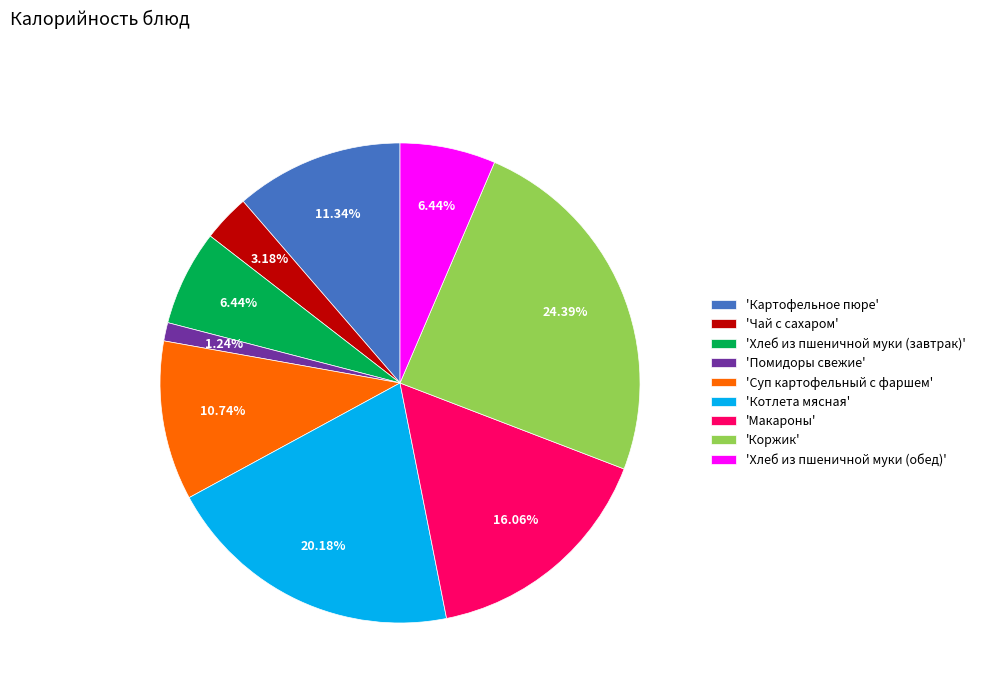

Which has a higher value, 'Макароны' or 'Помидоры свежие'?

'Макароны'